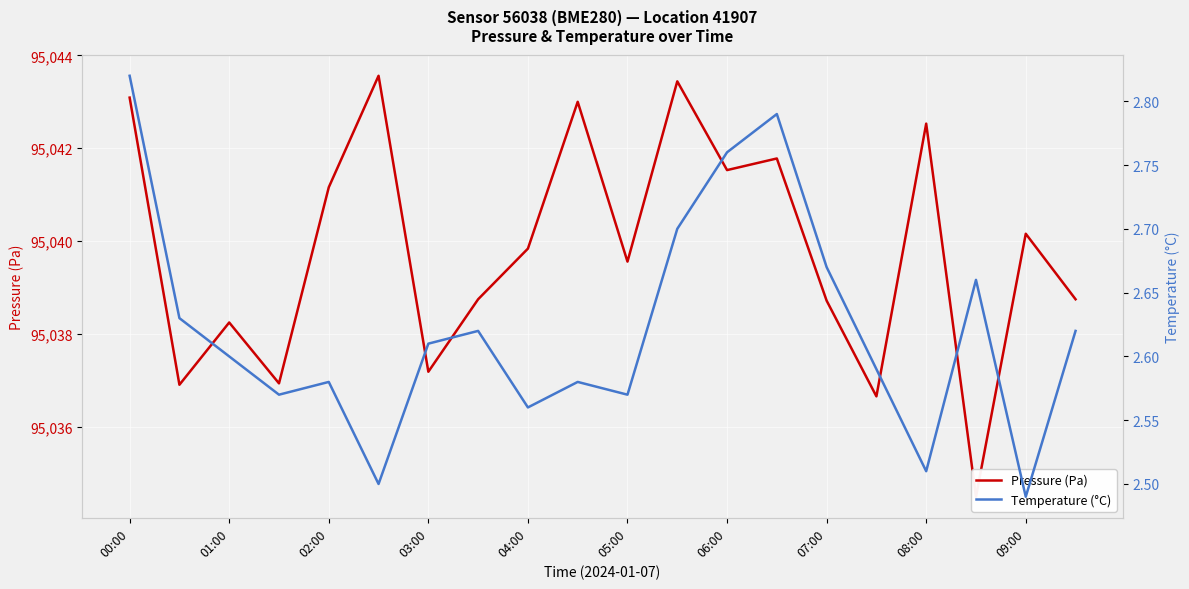

List the series in order of their peak value, highest first.

Pressure (Pa), Temperature (°C)